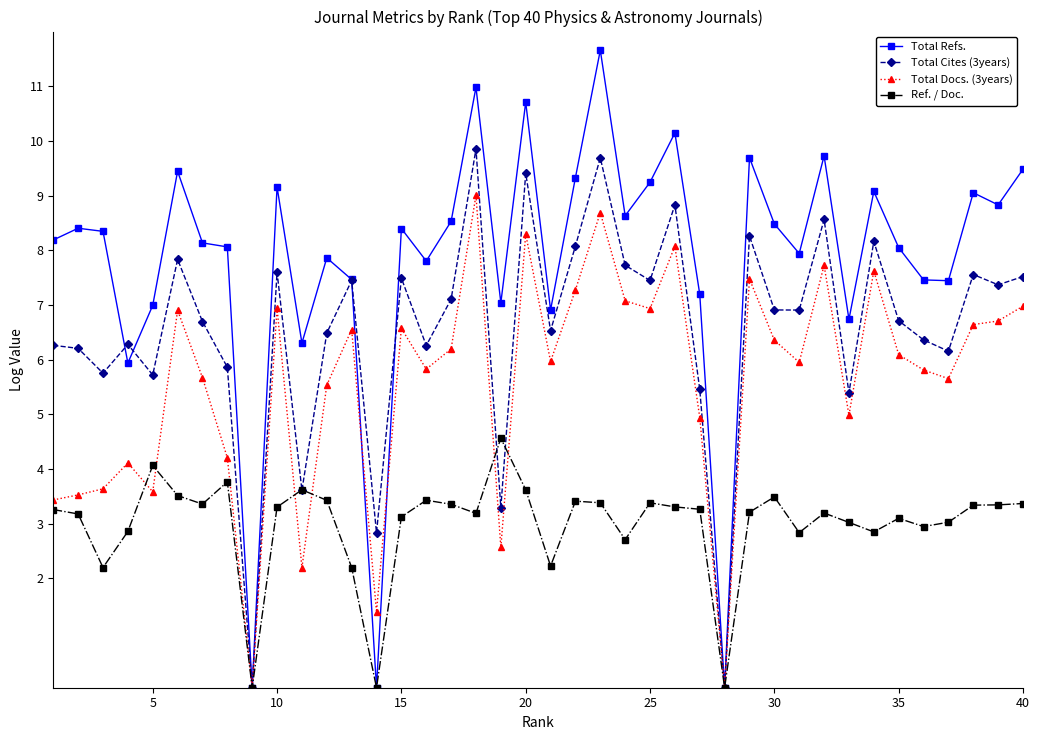

How many series are shown in this chart?

4